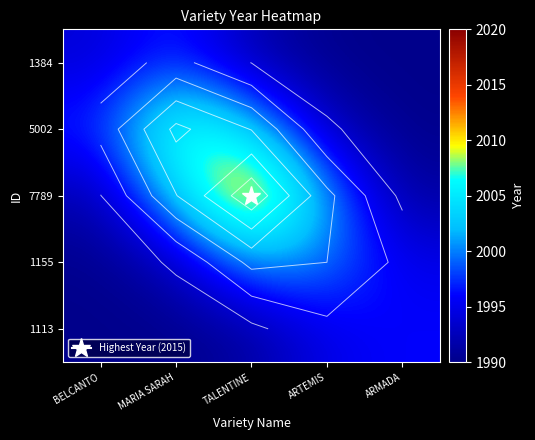

How many data points in 1155 are less than 1995?

2